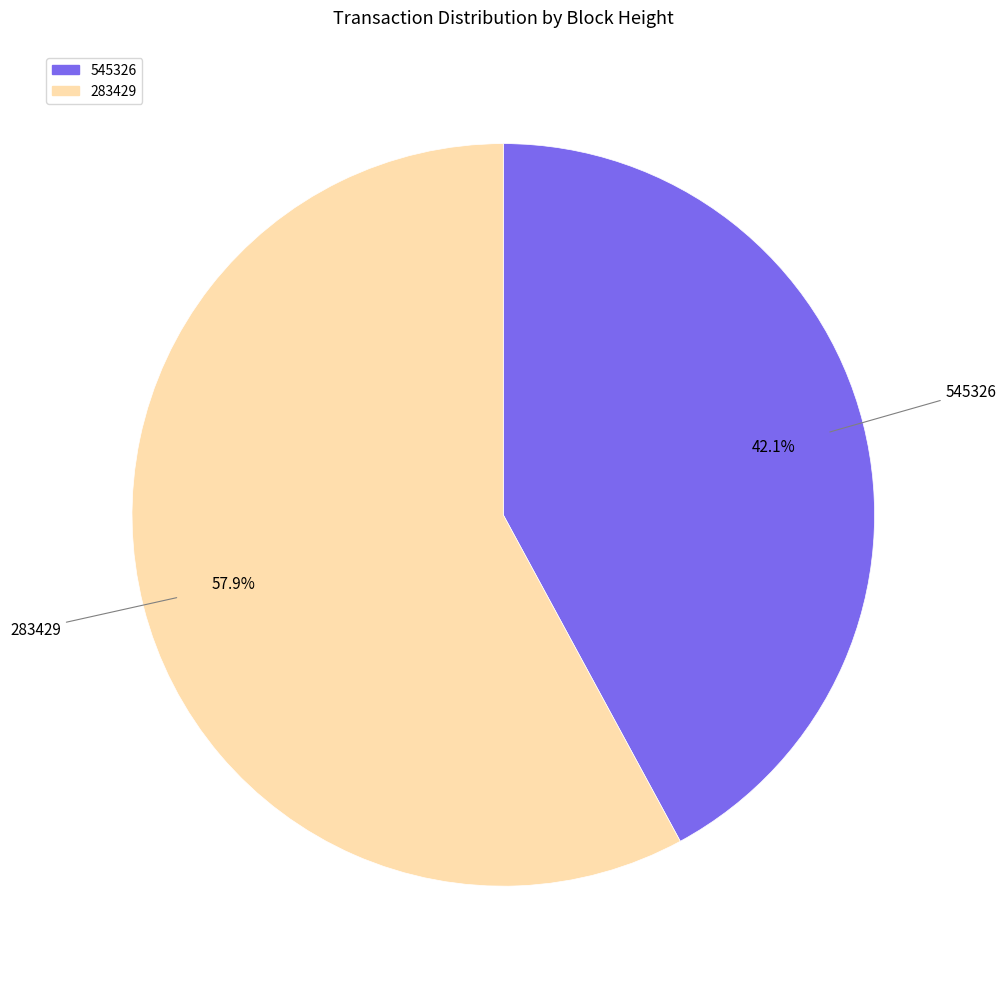

To the nearest percent, what is the combined percentage of 283429 and 545326?

100%